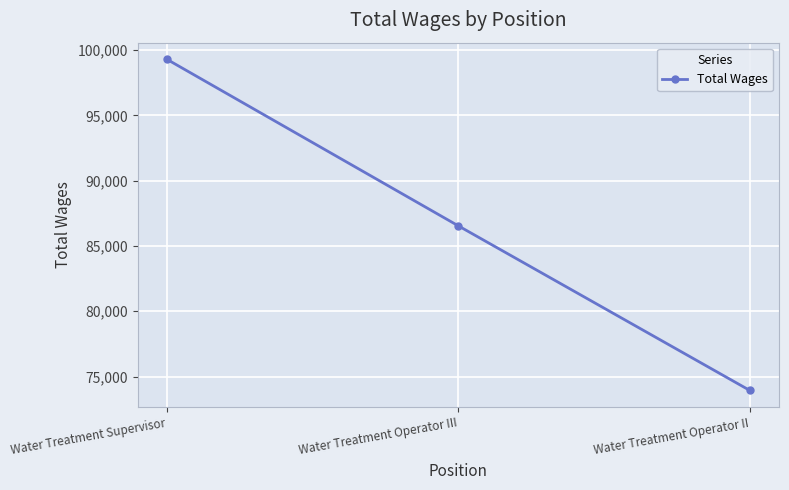

Does the chart display data point markers on the line(s)?

Yes